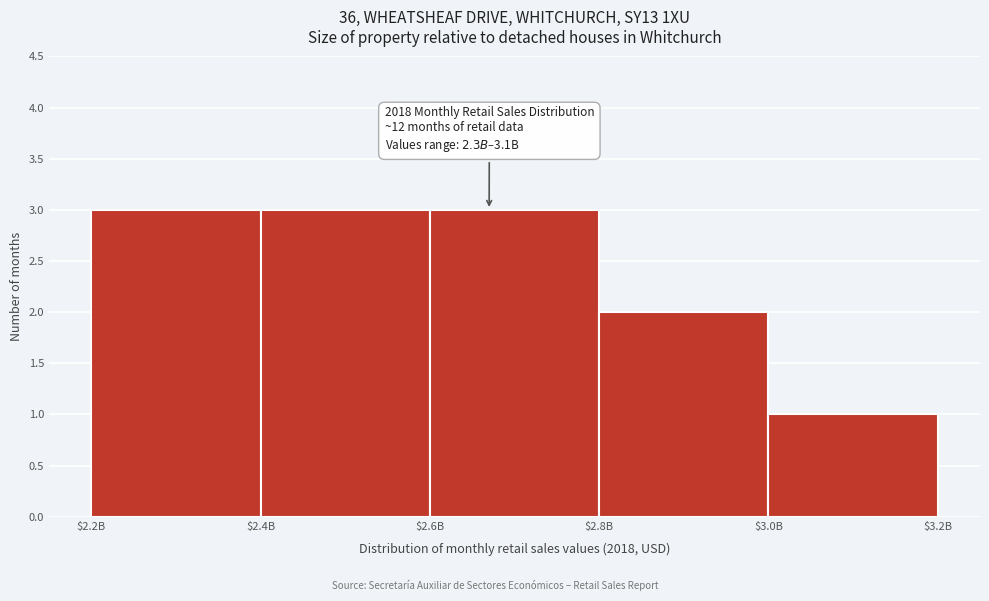

Reading left to right, list all the values displayed in this chart.

3	3	3	2	1